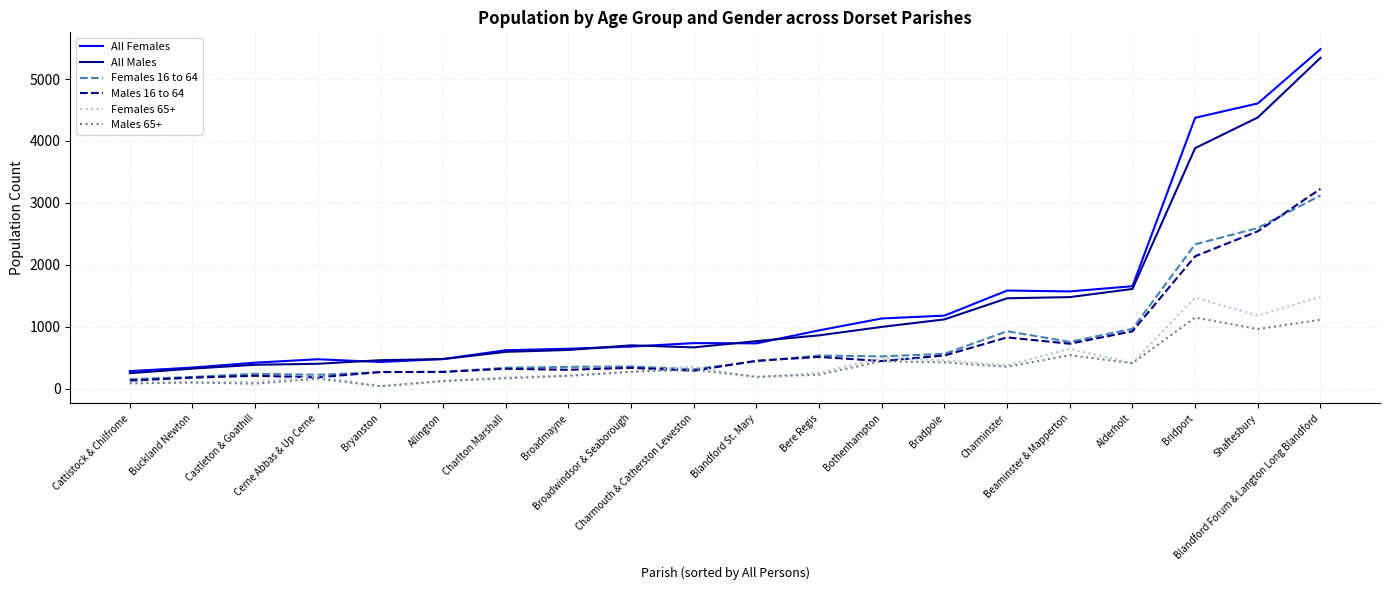

What is the sum of all All Females values?

28338